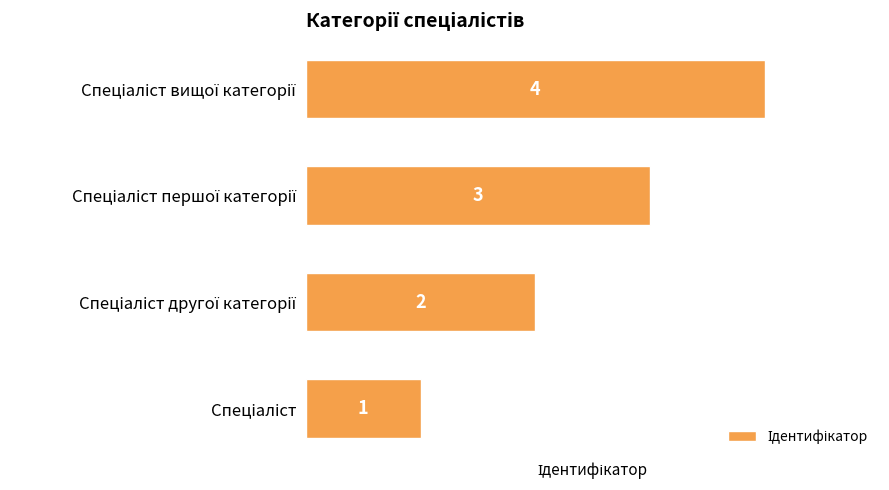

Count the values in the range 2 to 4.

3